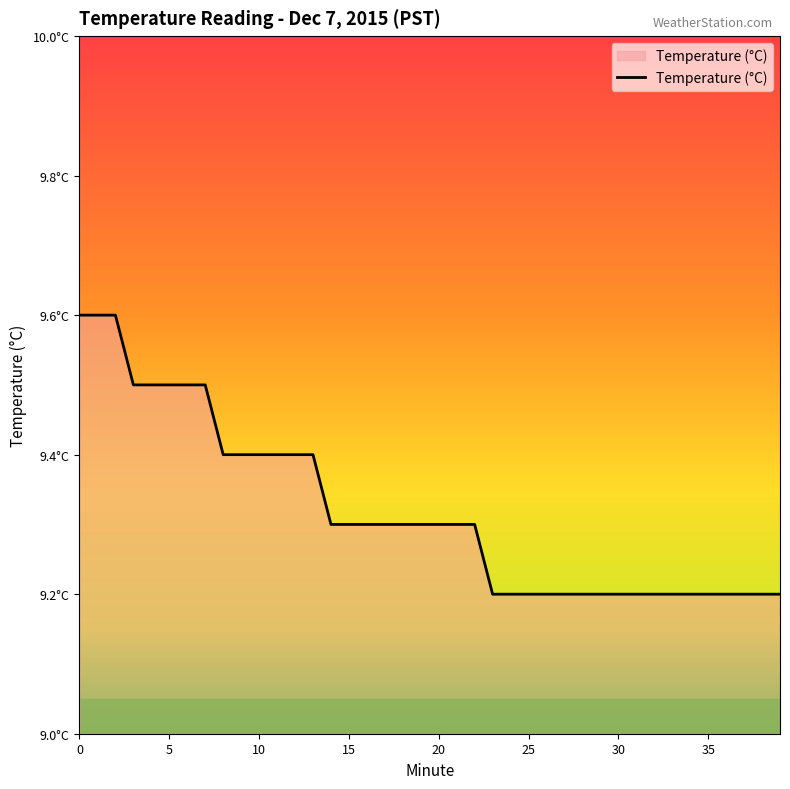

Does the chart display data point markers on the line(s)?

No